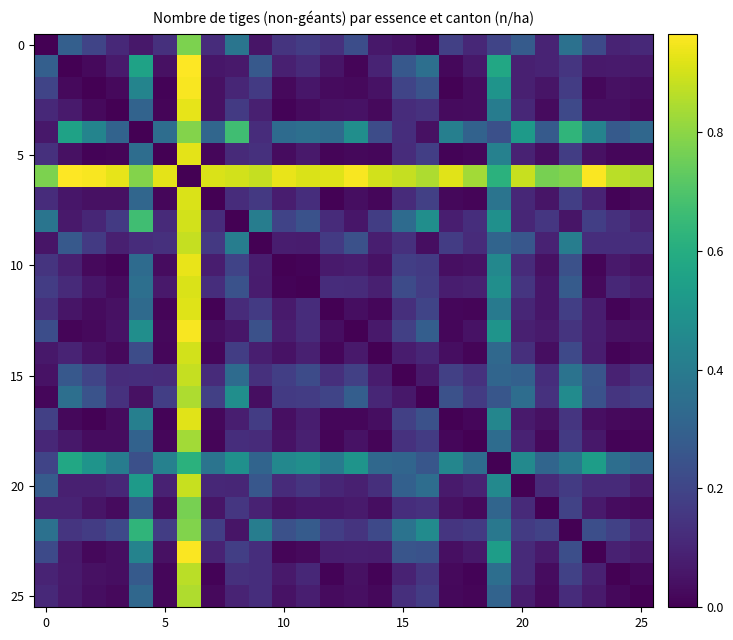

Count the number of data series in this chart.

26